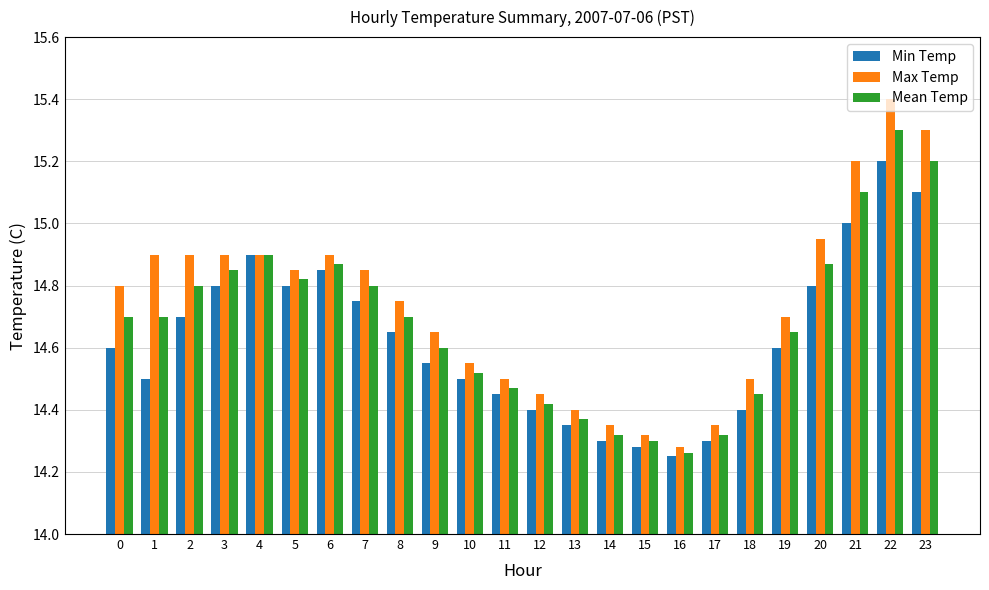

Which series has the largest range (max minus min)?

Max Temp